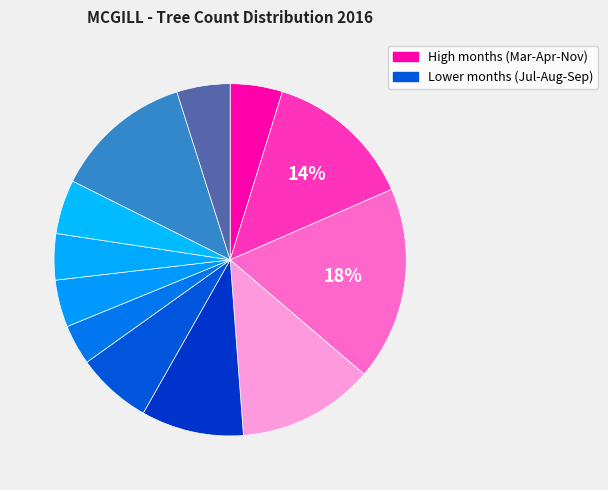

How many slices are in this pie chart?

12